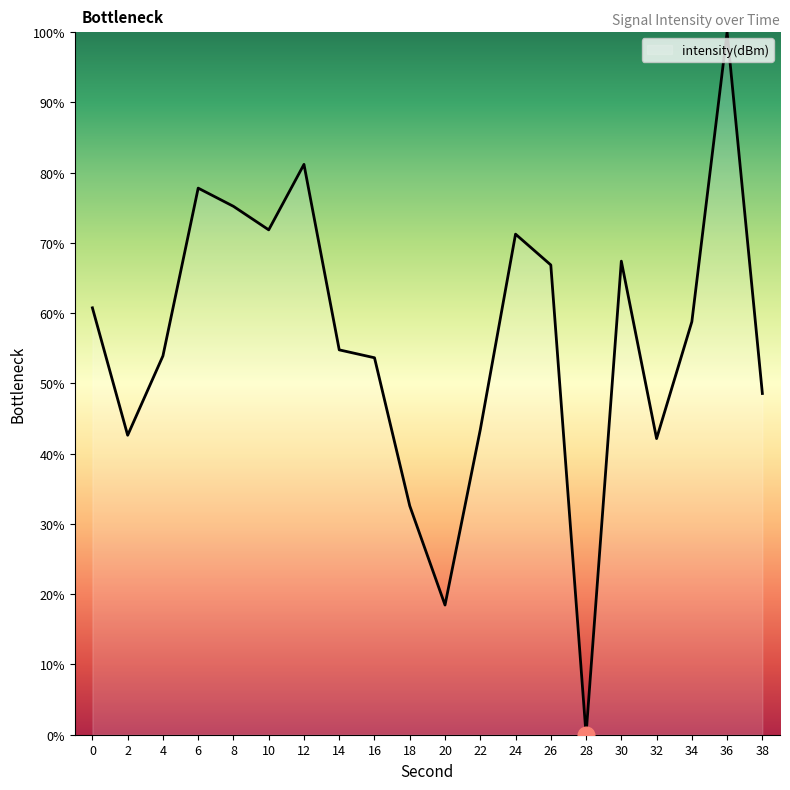

What is the difference between the values at 2 and 38?

5.9